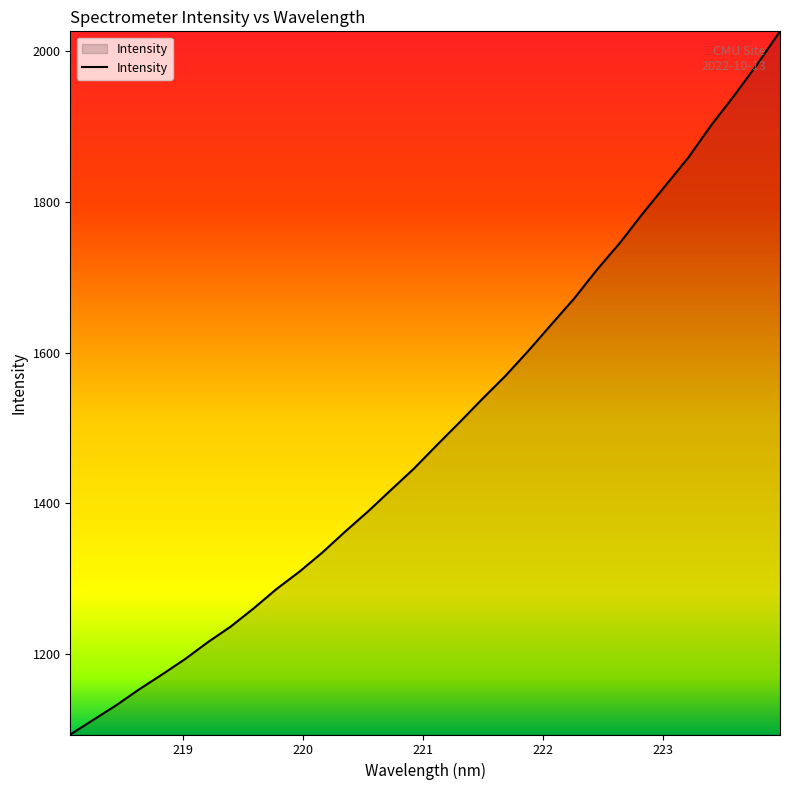

What is the maximum value shown in the chart?

2025.9